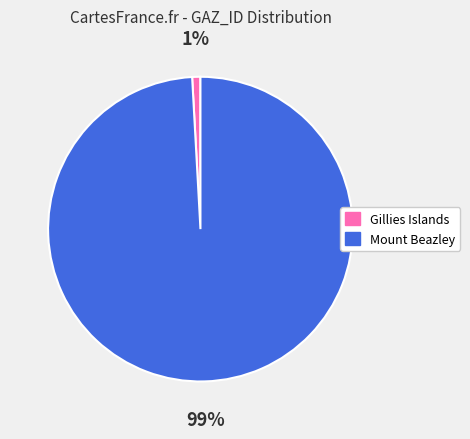

To the nearest percent, what is the difference between the Mount Beazley and Gillies Islands slice percentages?

98%